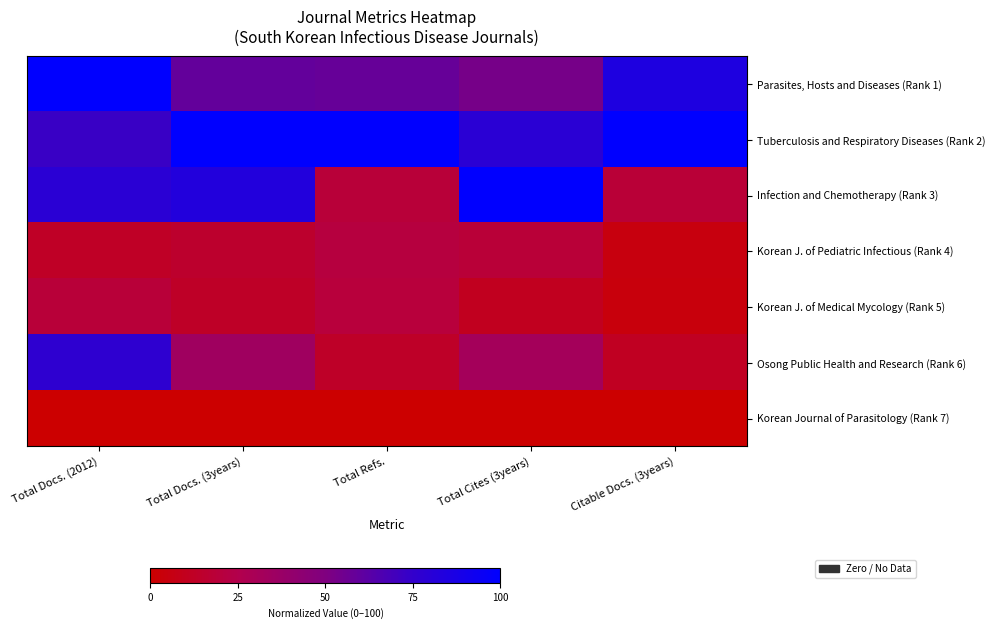

Between Citable Docs. (3years) and Total Cites (3years), which is larger?

Citable Docs. (3years)